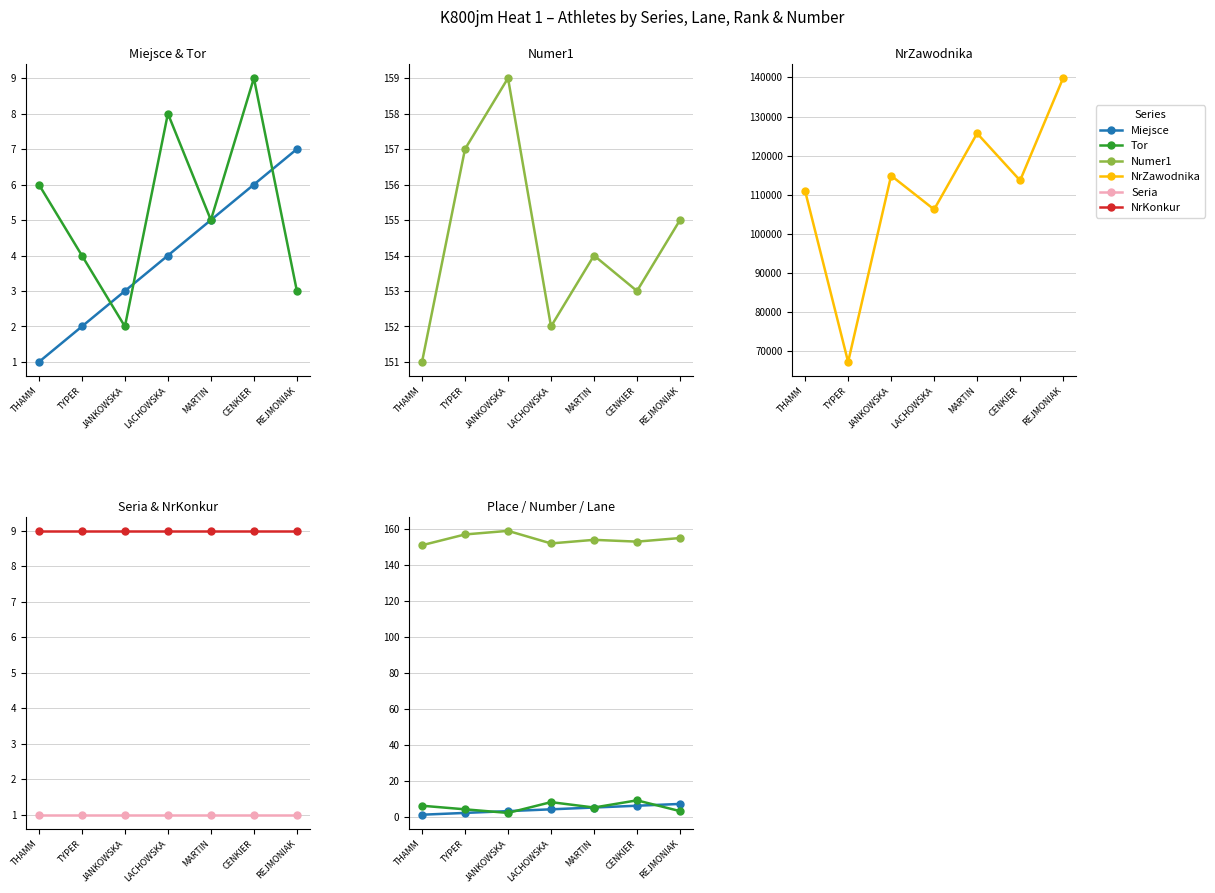

List the labels in order of Tor value, largest first.

CENKIER, LACHOWSKA, THAMM, MARTIN, TYPER, REJMONIAK, JANKOWSKA